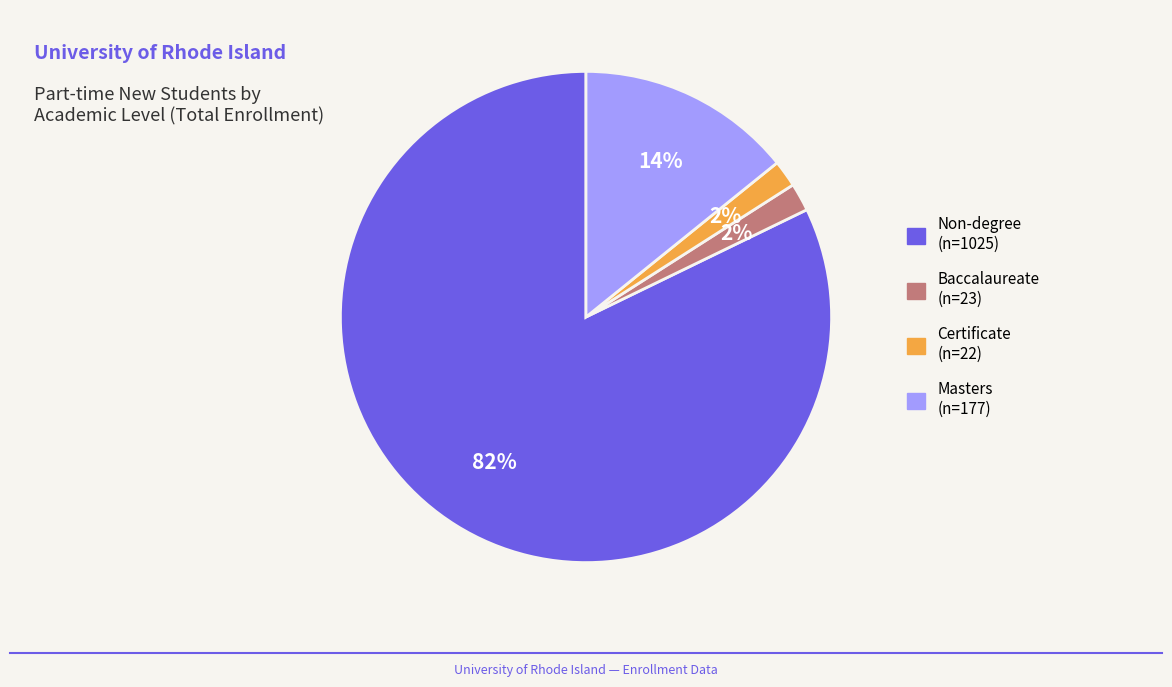

What is the ratio of the value at Certificate to the value at Baccalaureate?

1.0